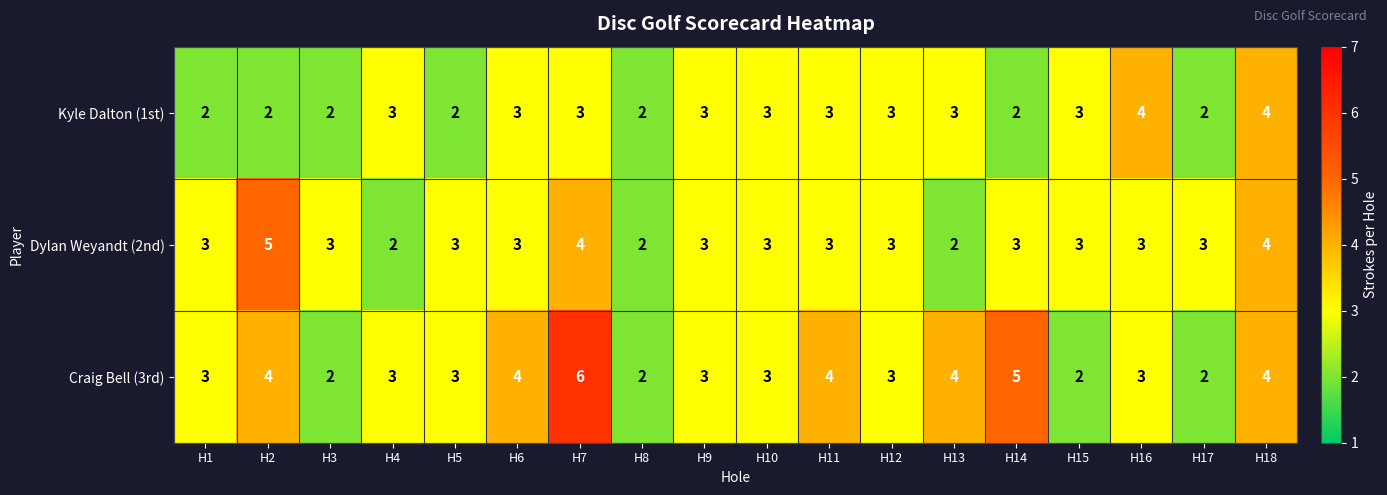

At which category is the sum across all series the highest?

H7